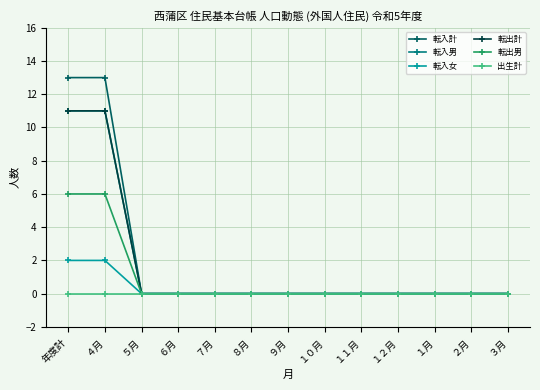

Reading left to right, transcribe all the data shown in this chart.

転入計: 13	13	0	0	0	0	0	0	0	0	0	0	0
転入男: 11	11	0	0	0	0	0	0	0	0	0	0	0
転入女: 2	2	0	0	0	0	0	0	0	0	0	0	0
転出計: 11	11	0	0	0	0	0	0	0	0	0	0	0
転出男: 6	6	0	0	0	0	0	0	0	0	0	0	0
出生計: 0	0	0	0	0	0	0	0	0	0	0	0	0